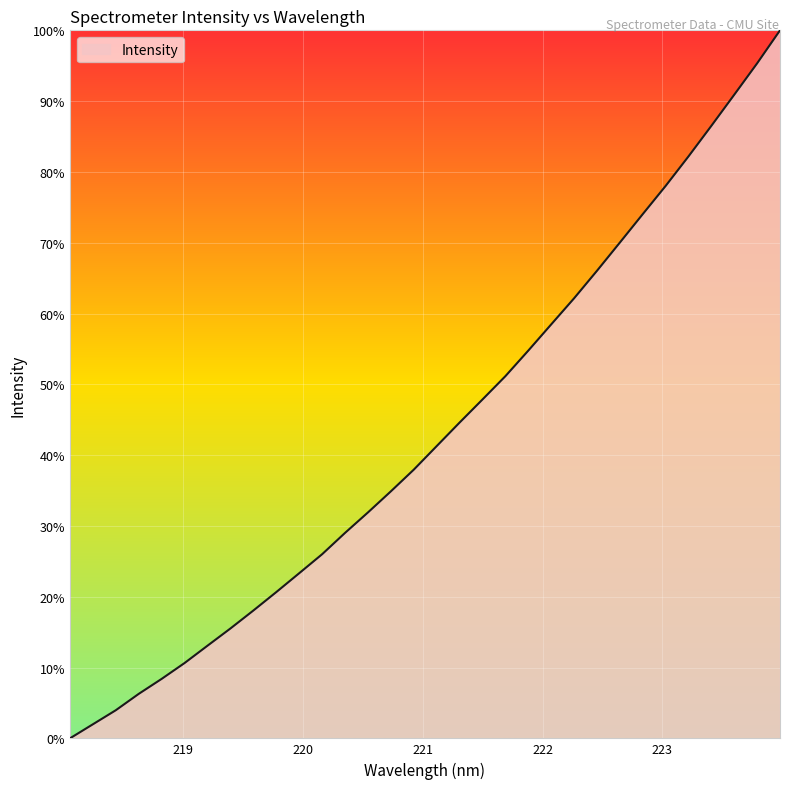

What is the greatest value displayed?

100.0